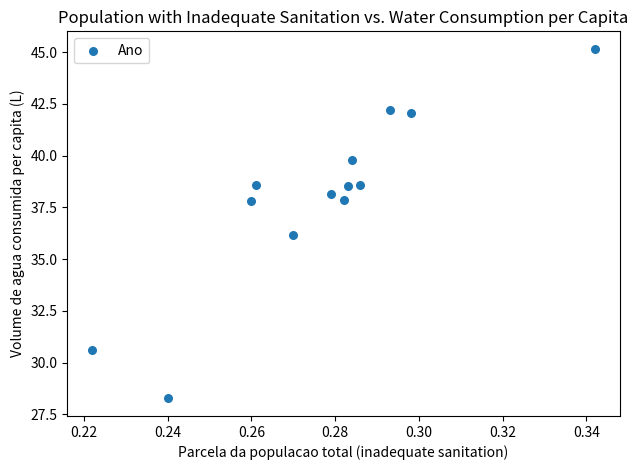

What is the range of Y values (max minus min)?

16.9